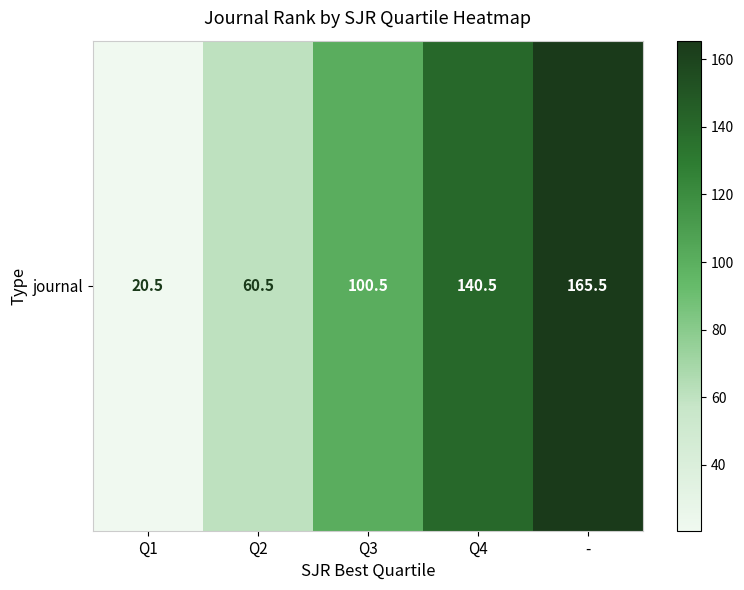

How many values exceed 100?

3